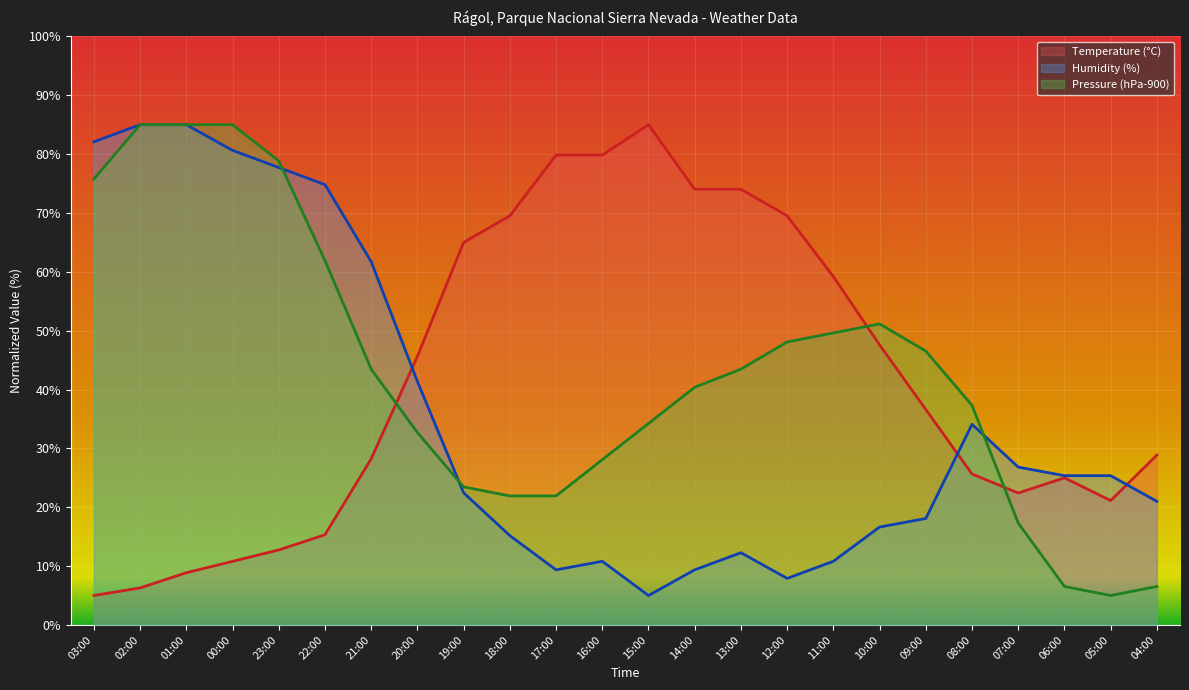

Which series has the widest spread of values?

Temperature (°C)